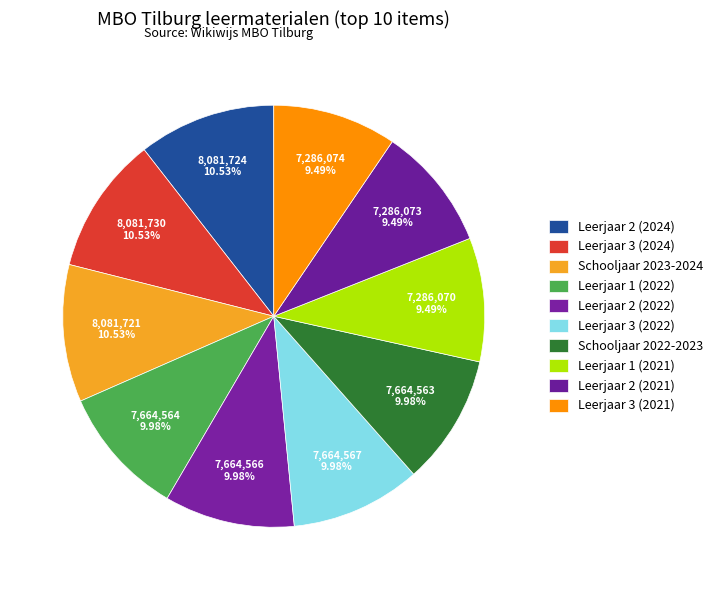

How many segments does this pie chart have?

10